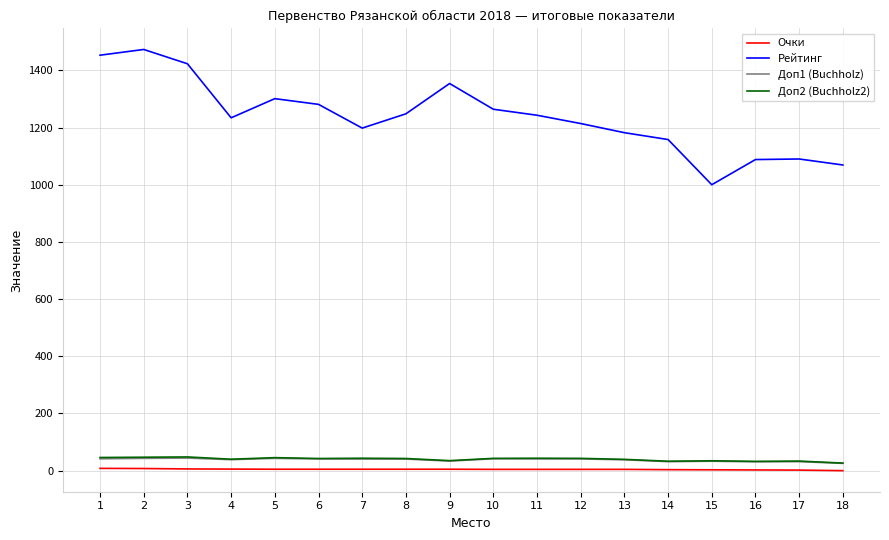

Which series has the largest total across all categories?

Рейтинг